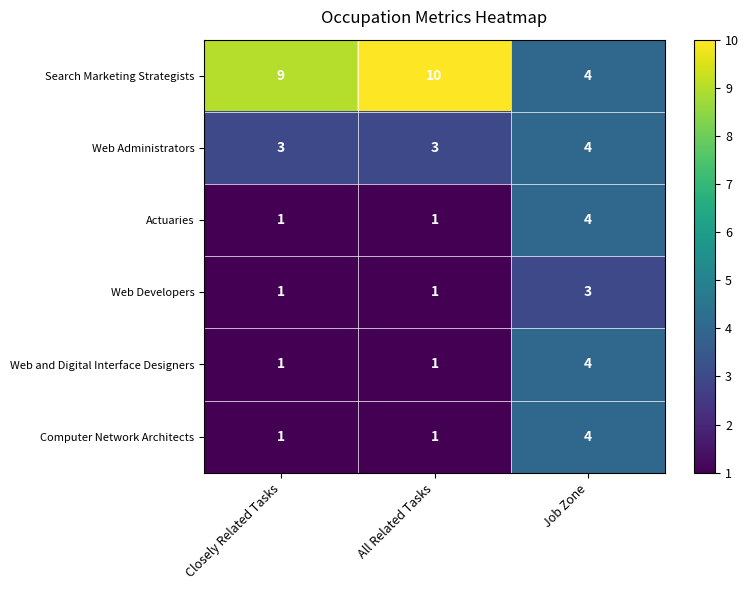

How many Computer Network Architects values are between 1 and 4?

3